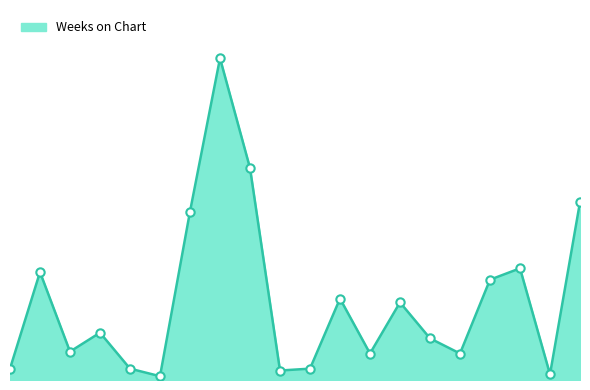

Where is the data nearest to the value 86?

7